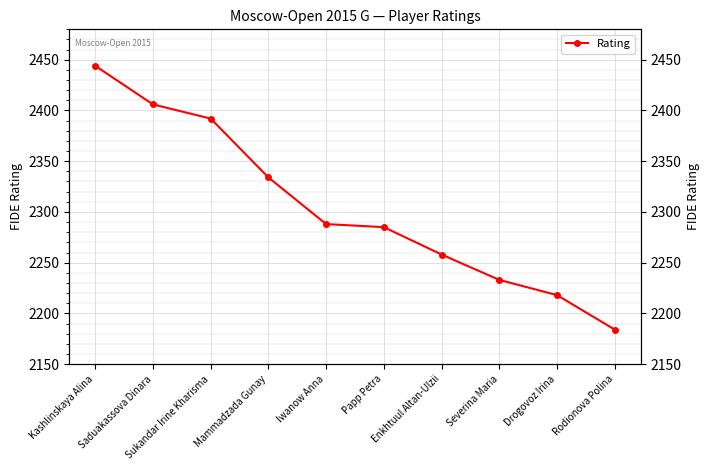

What is the change in value from Sukandar Irine Kharisma to Enkhtuul Altan-Ulzii?

-134